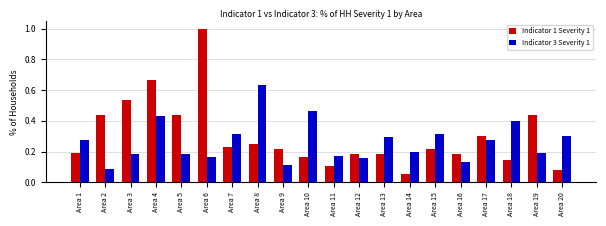

What are all the series names shown in the legend?

Indicator 1 Severity 1, Indicator 3 Severity 1